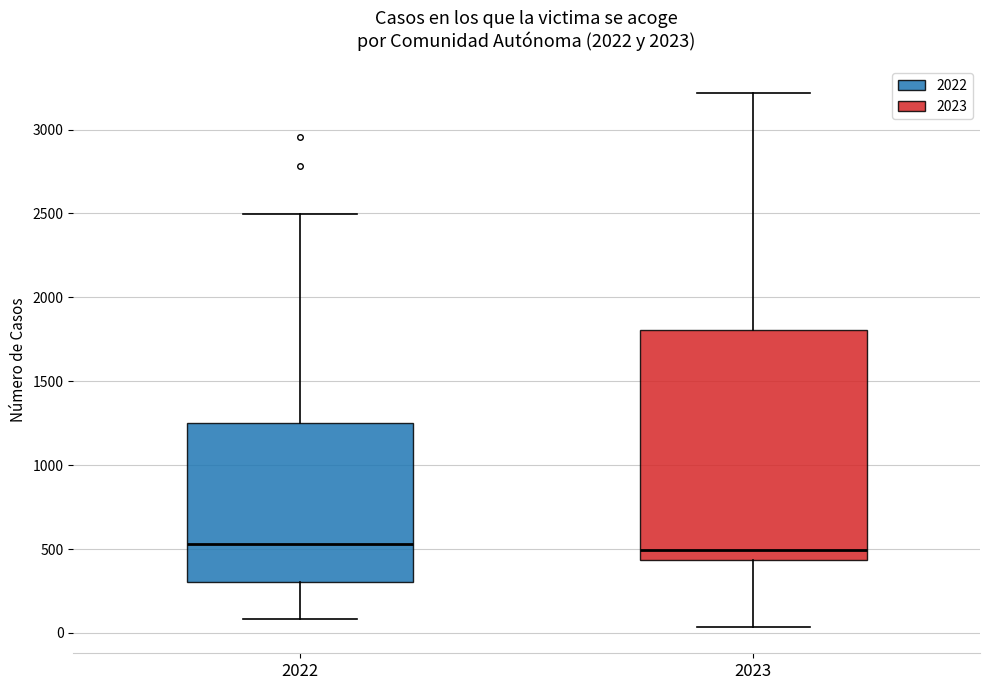

Where does the lower whisker of the box at x = 2023 end on the y-axis? The values are not printed on the chart, so give them approximately, as read against the axis.

50